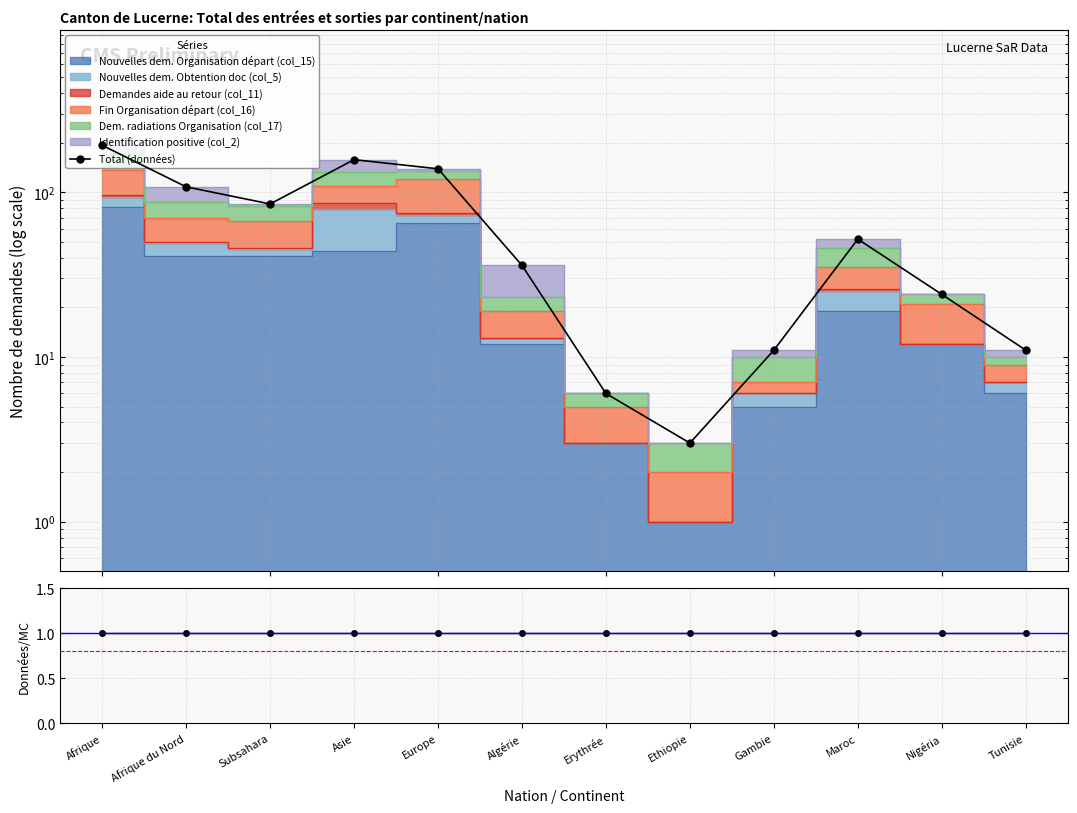

Between Maroc and Algérie, which is larger?

Maroc